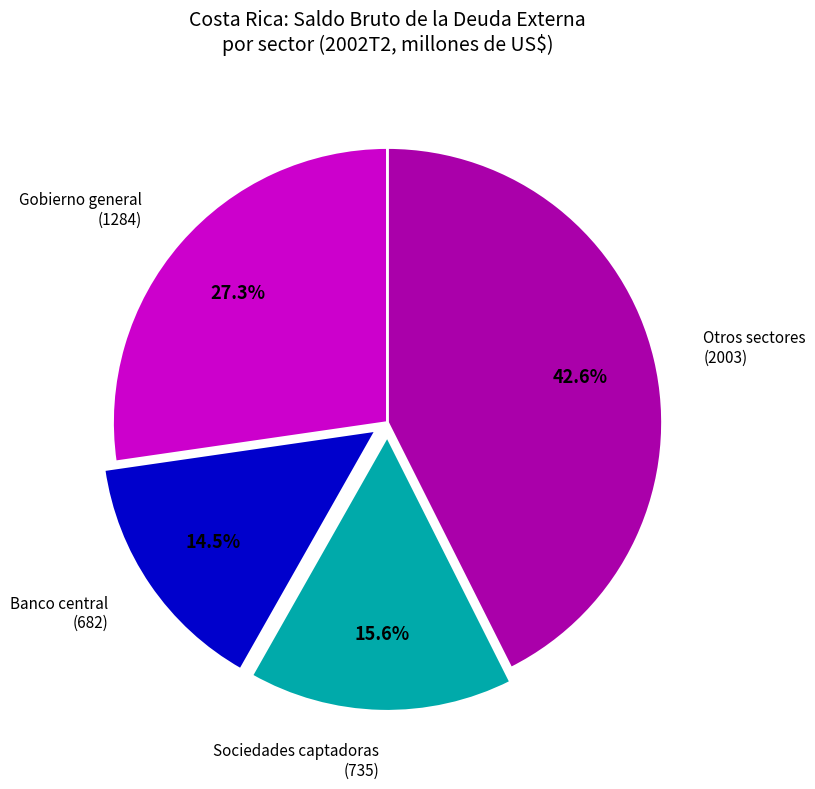

Is there any slice that represents more than half of the pie?

No